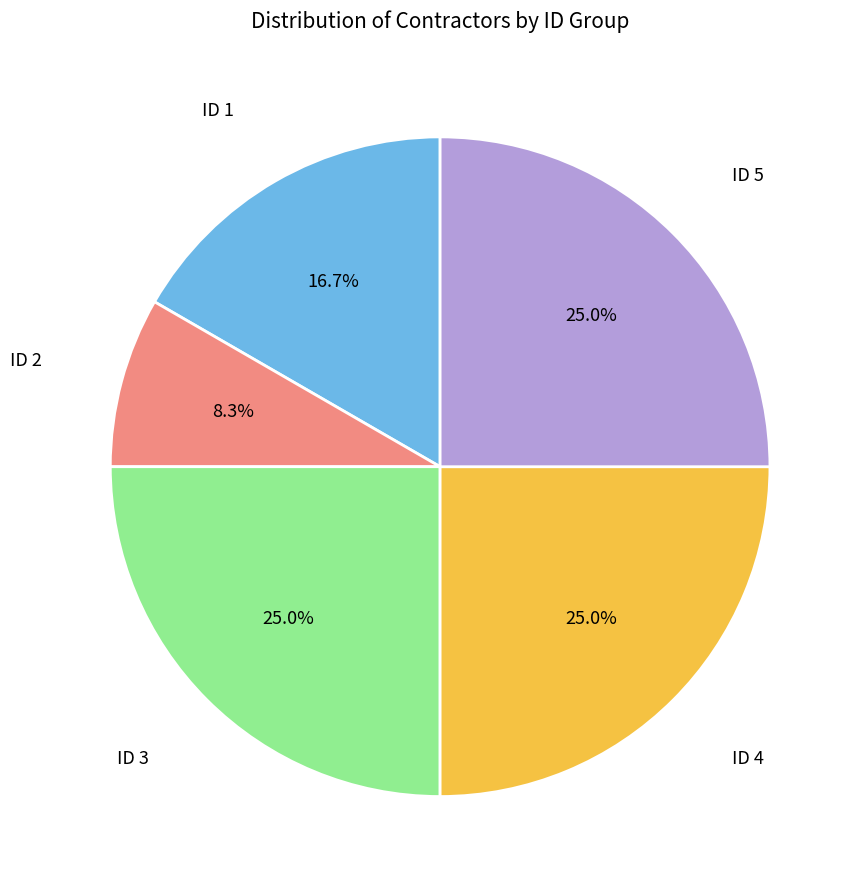

What percentage do ID 5 and ID 1 together represent?

41.7%